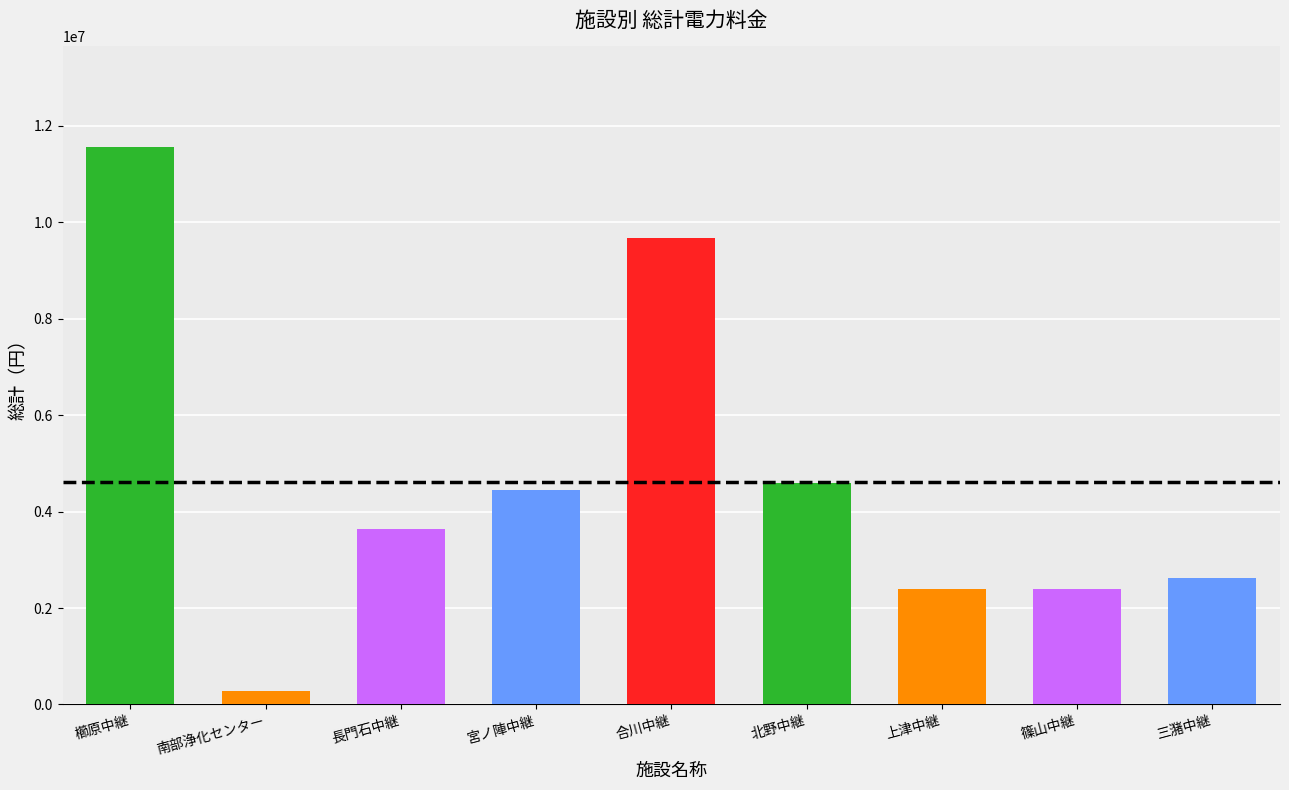

What value does the data have at 北野中継ポンプ場?

4593393.5